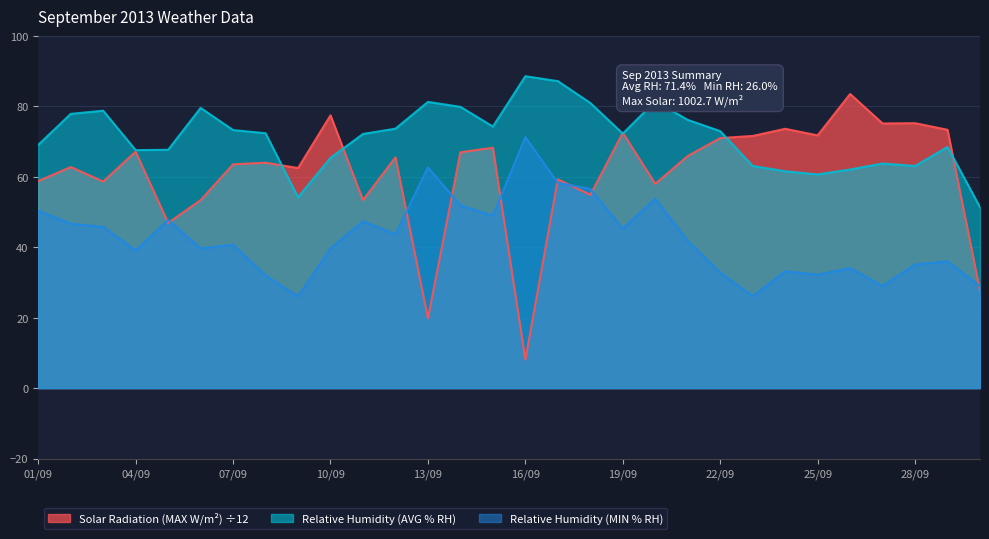

What is the label of the 13th point from the left?

13/09